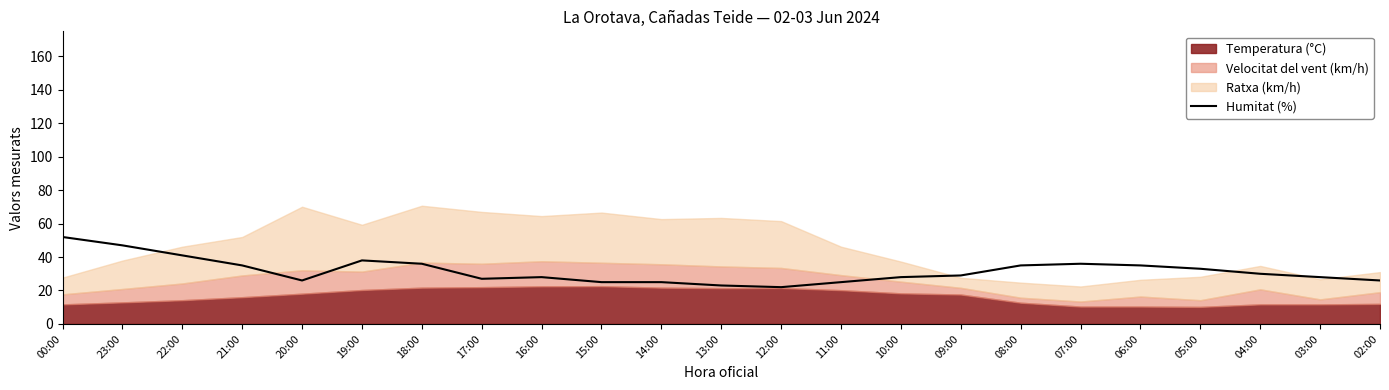

What is the label of the 16th point from the left?

09:00